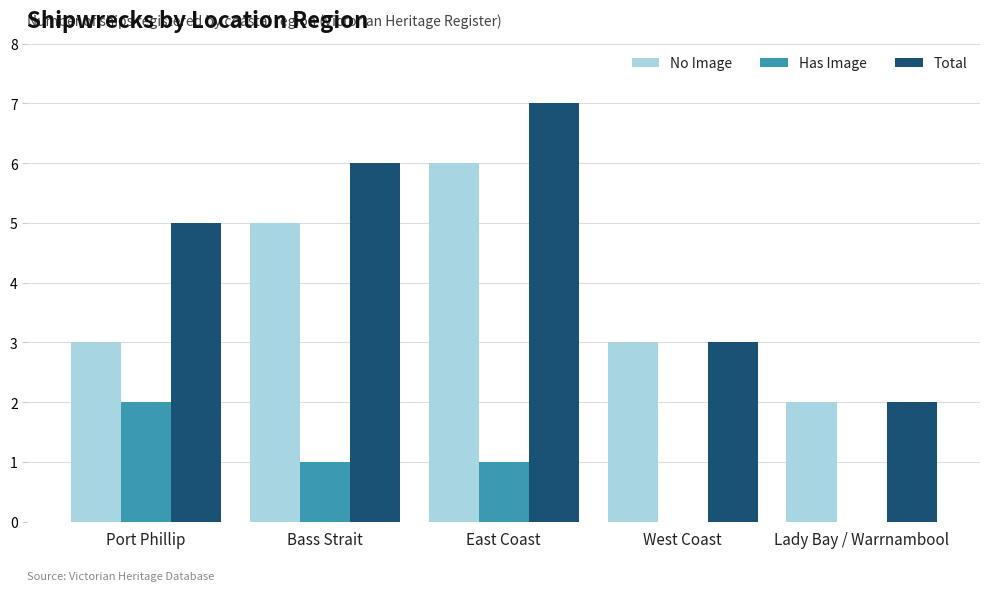

What is the sum of all Has Image values?

4